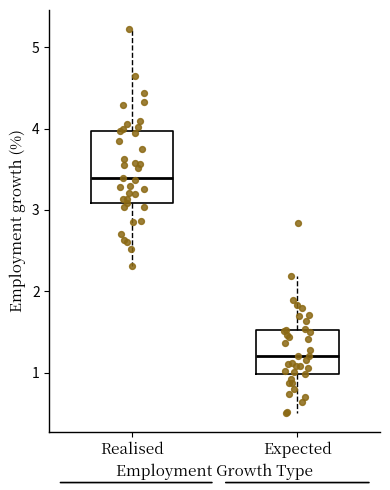

Comparing the boxes themselves (not the whiskers), which one is the tallest?

Realised